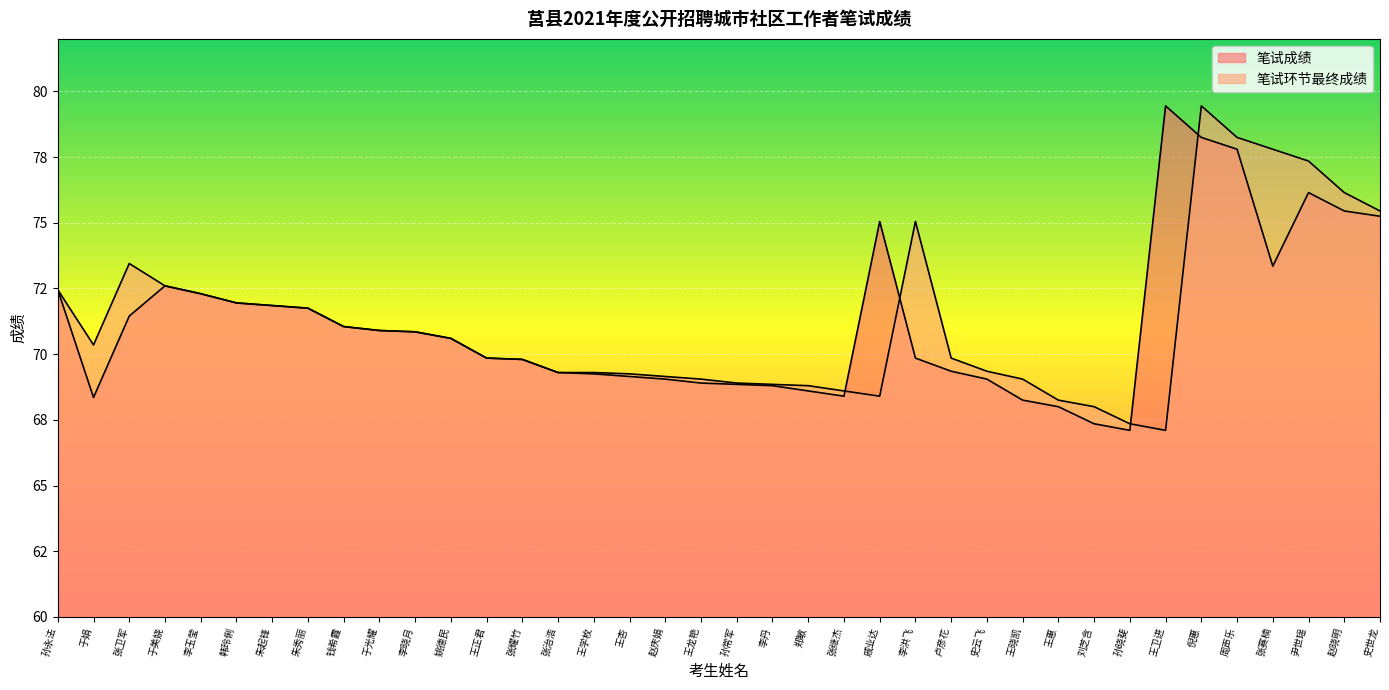

What position from the left is 王正君?

13